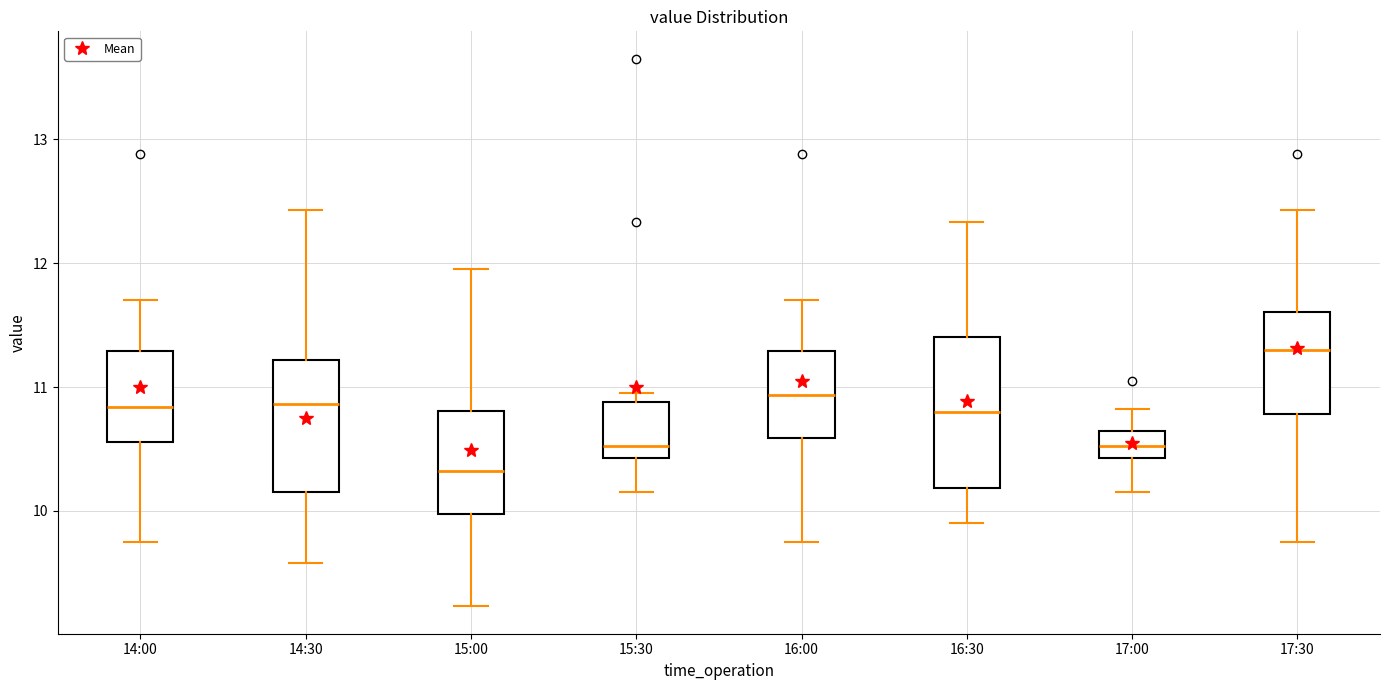

Reading left to right, read every box against the y-axis: the position of its median line, the range the box covers, and the ends of its whiskers. The values are not printed on the chart, so give them approximately, as read against the axis.

14:00: median 10.8, box 10.6 to 11.3, whiskers 9.8 to 11.7
14:30: median 10.9, box 10.2 to 11.2, whiskers 9.6 to 12.4
15:00: median 10.3, box 10.0 to 10.8, whiskers 9.2 to 12.0
15:30: median 10.5, box 10.4 to 10.9, whiskers 10.2 to 11.0
16:00: median 10.9, box 10.6 to 11.3, whiskers 9.8 to 11.7
16:30: median 10.8, box 10.2 to 11.4, whiskers 9.9 to 12.3
17:00: median 10.5, box 10.4 to 10.6, whiskers 10.2 to 10.8
17:30: median 11.3, box 10.8 to 11.6, whiskers 9.8 to 12.4